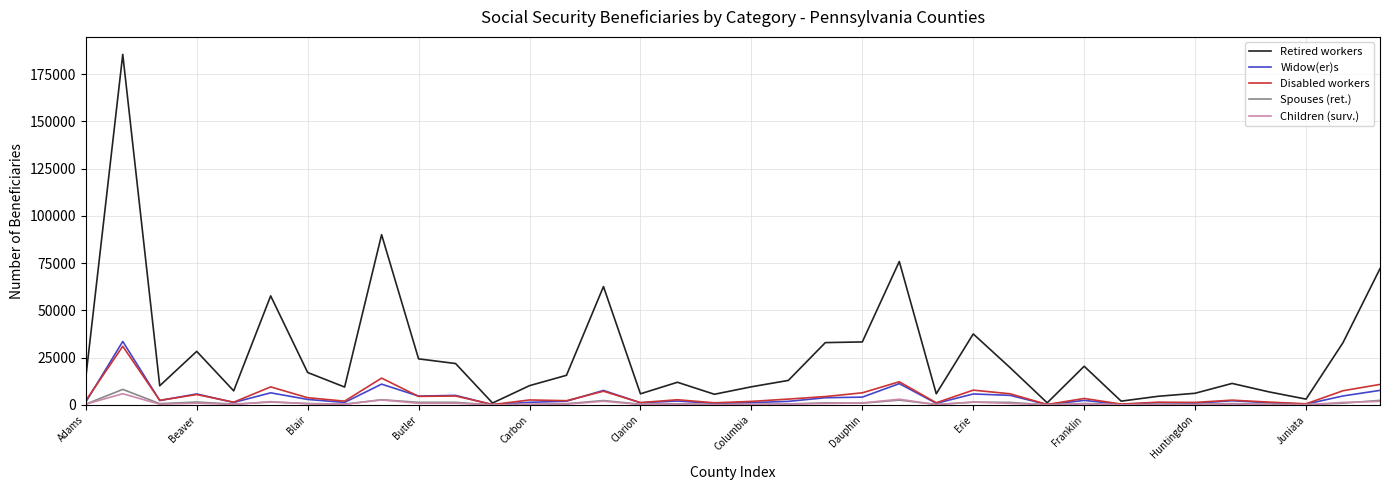

Which series has the largest range (max minus min)?

Retired workers